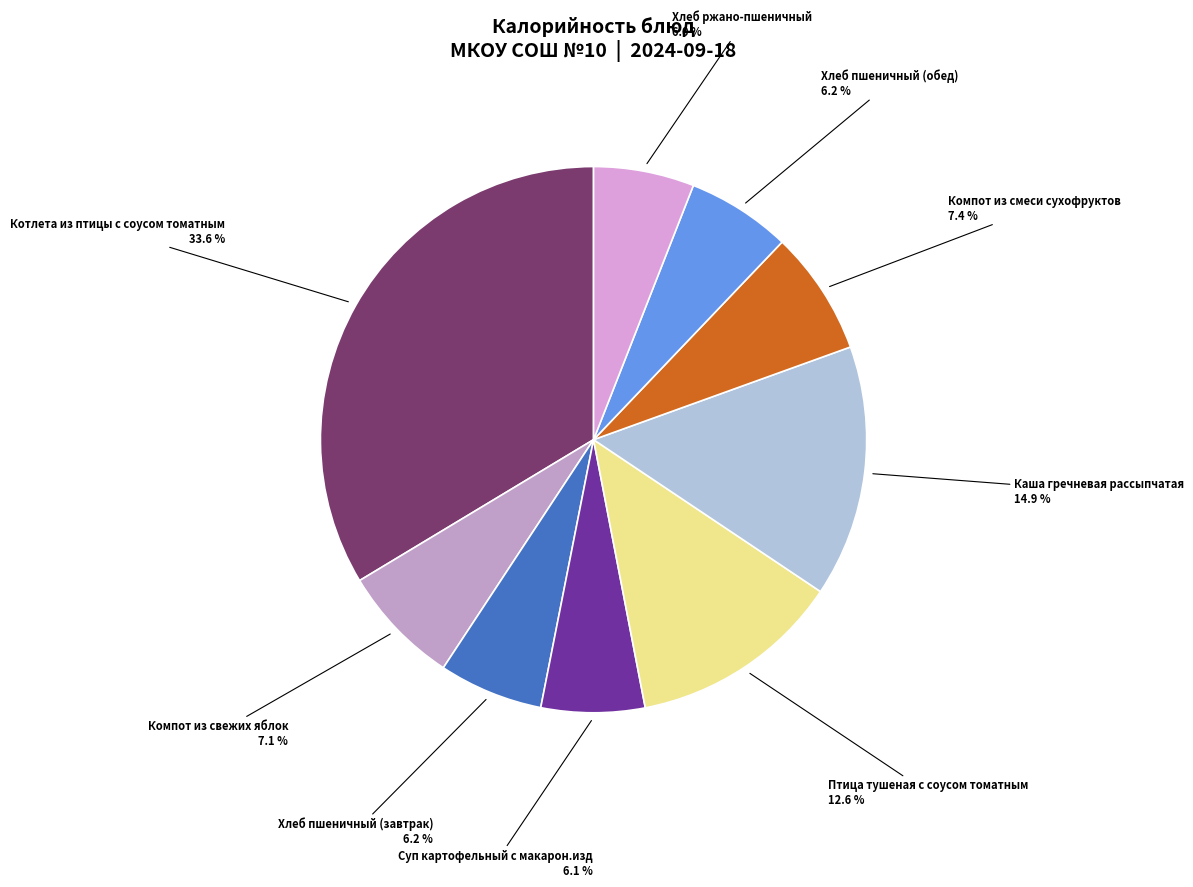

Which category has the biggest portion of the pie?

Котлета из птицы с соусом томатным